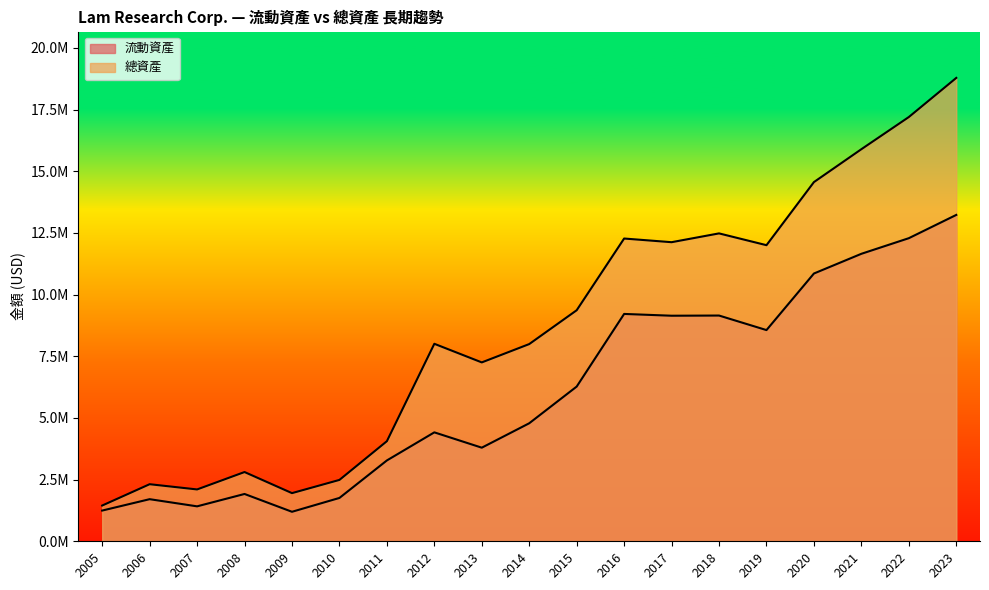

The value of 總資產 at 2019 is 12001333. True or false?

True